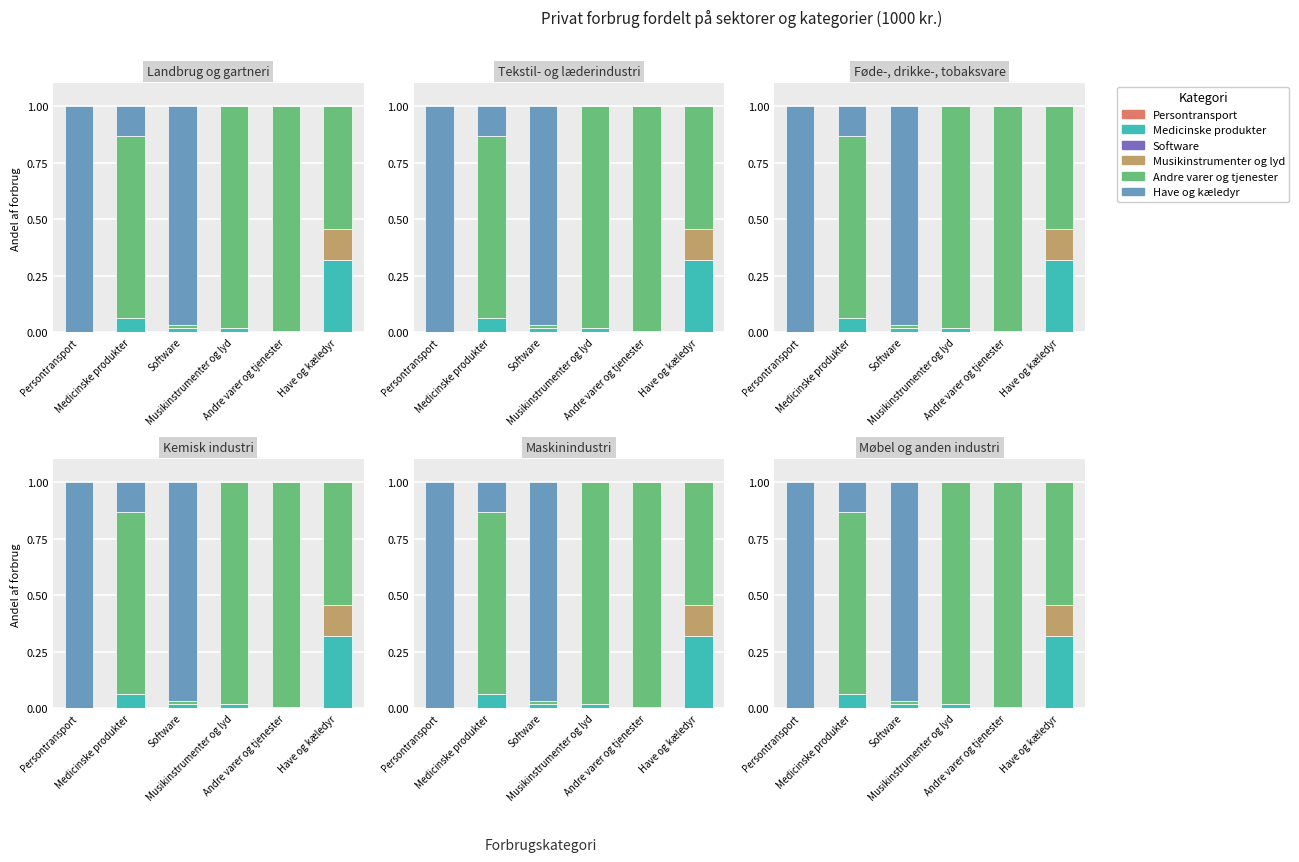

What is the label of the 2nd bar from the left?

Medicinske produkter